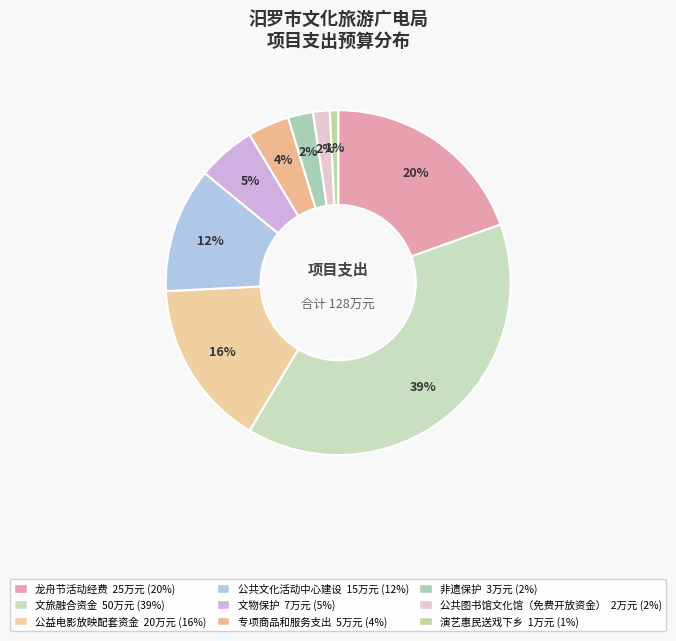

How many slices are in this pie chart?

9